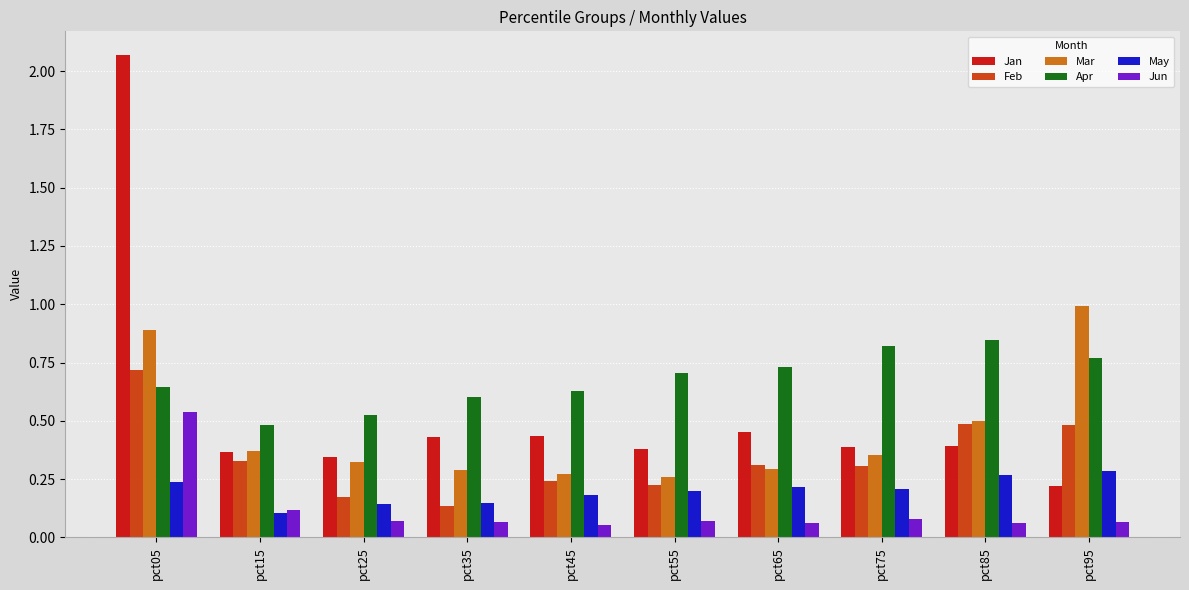

How many bars are there in each group?

6